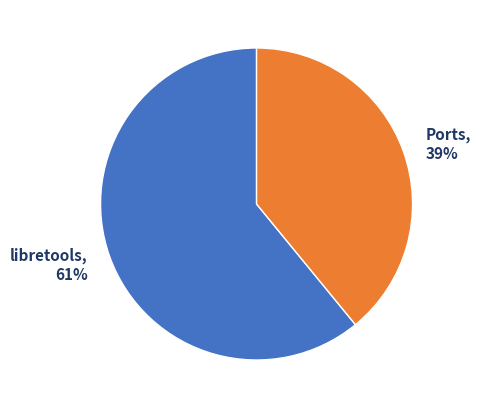

Rank the categories by value from lowest to highest.

Ports, libretools